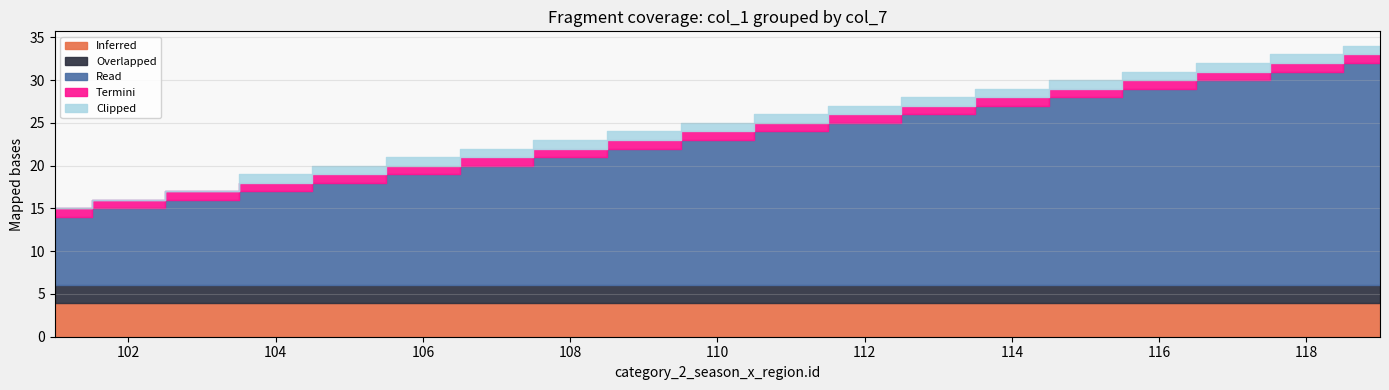

Which has a higher value, 112 or 103?

112